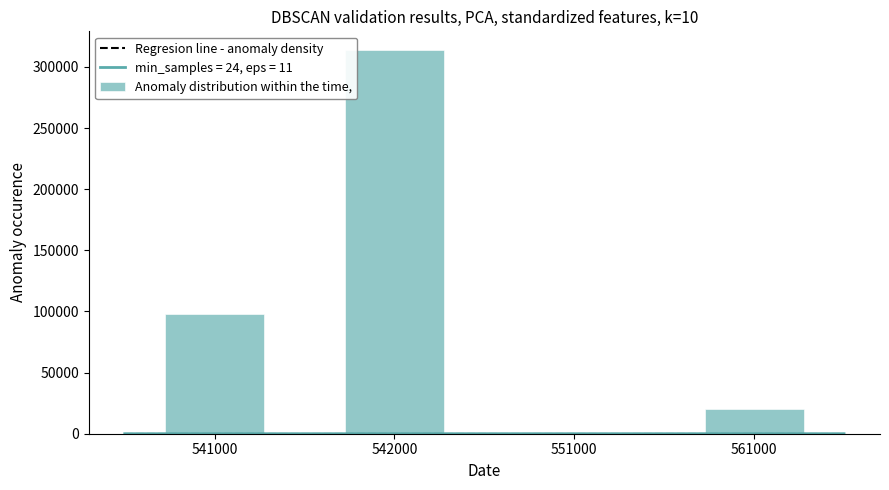

At which label is Anomaly distribution within the time, closest to 156750?

541000